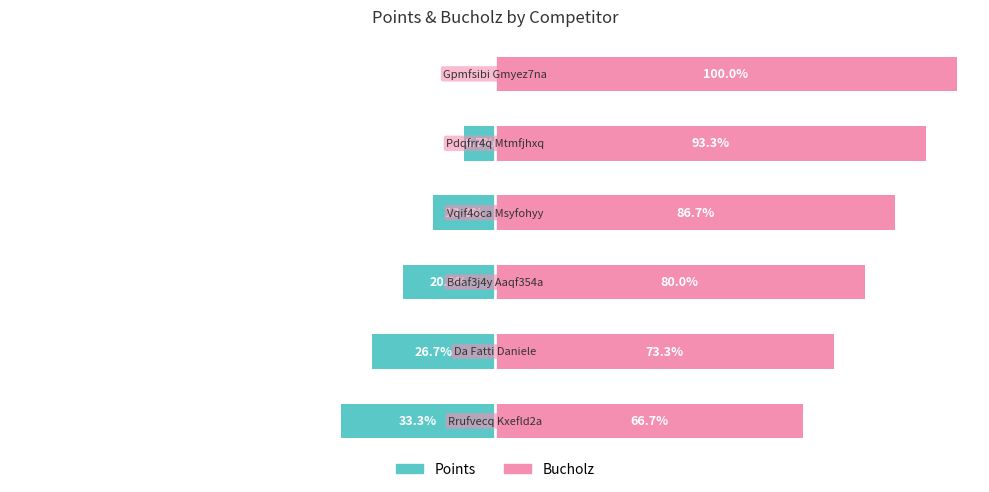

Where is Points nearest to the value -16?

3